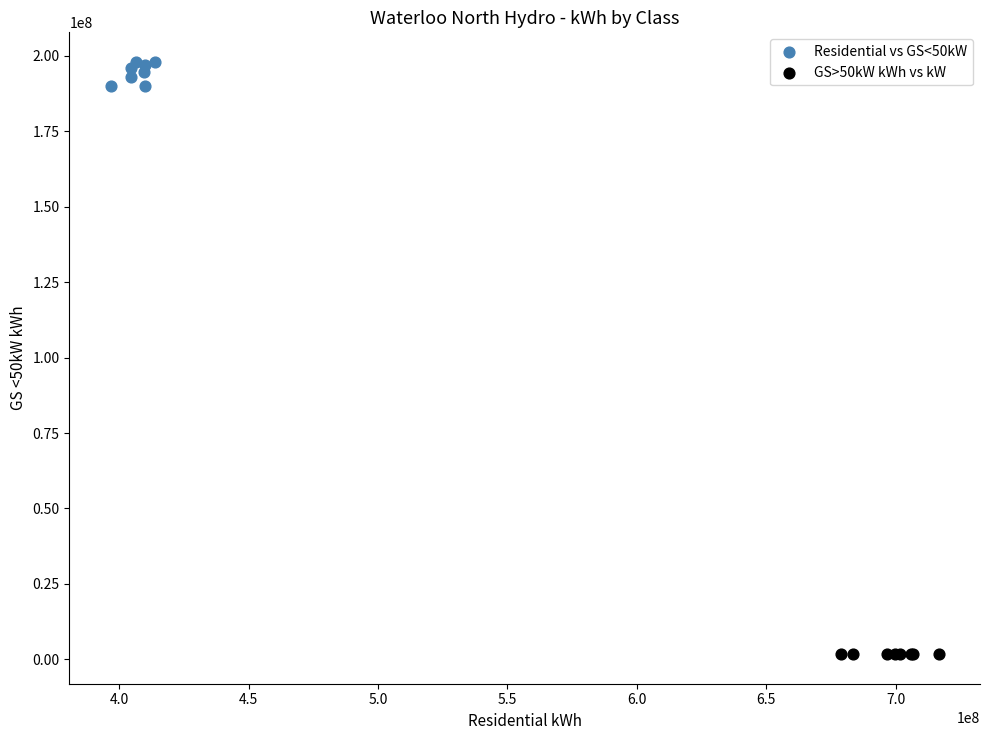

Which series contains the highest Y value?

Residential vs GS<50kW